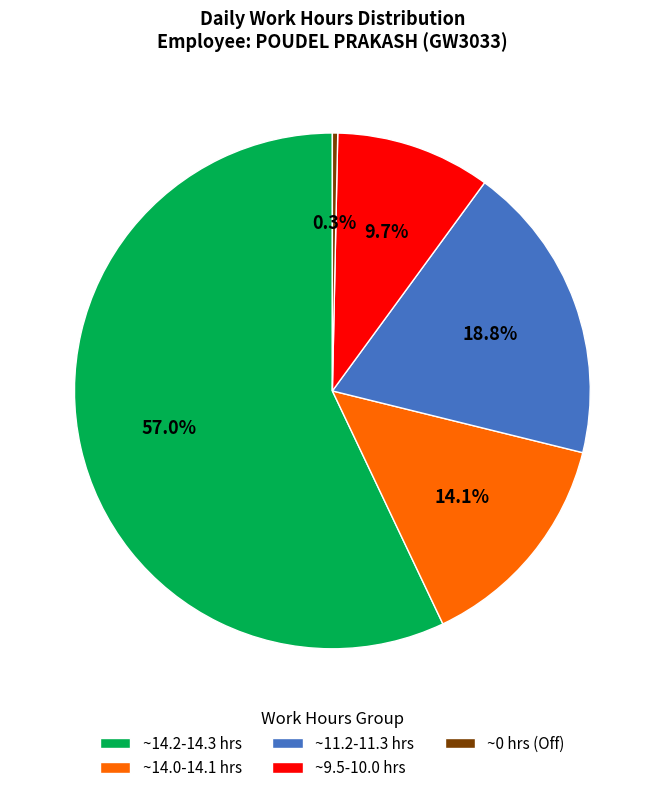

Combined, do ~0 hrs (Off) and ~9.5-10.0 hrs account for over 50%?

No